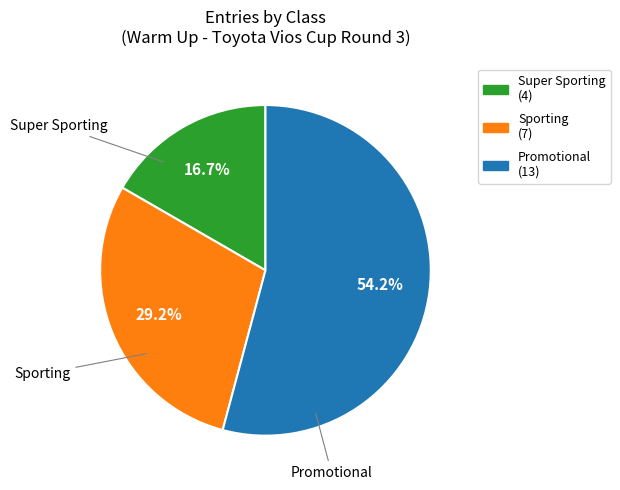

What is the smallest slice in the pie chart?

Super Sporting